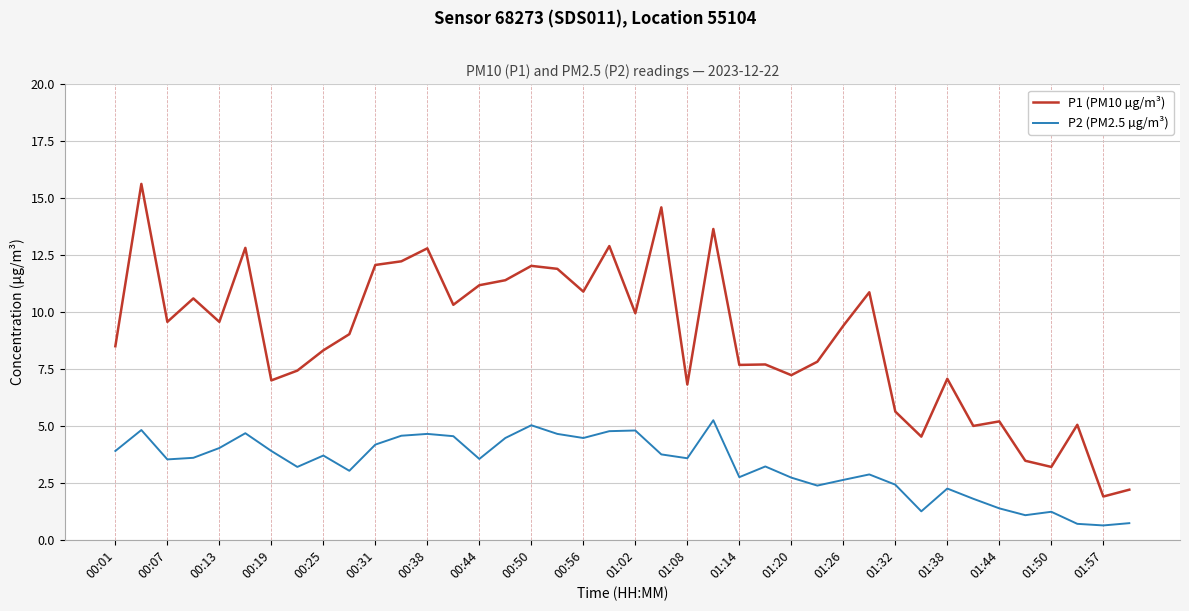

What is the average value of the P2 (PM2.5 µg/m³) series?

3.3